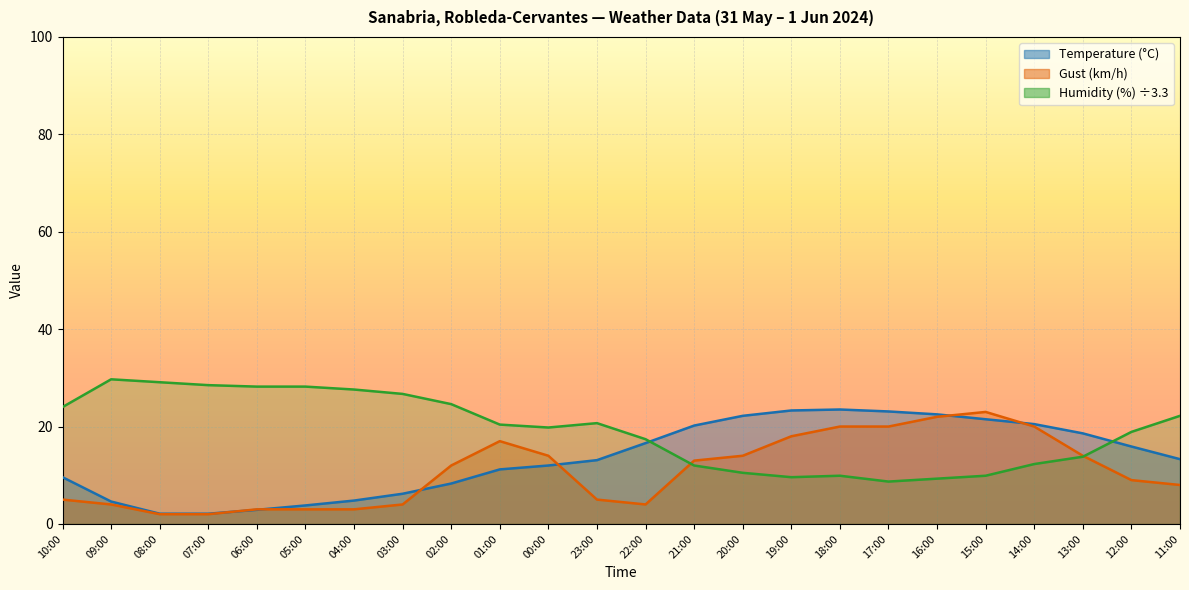

How many data points does each series have?

24